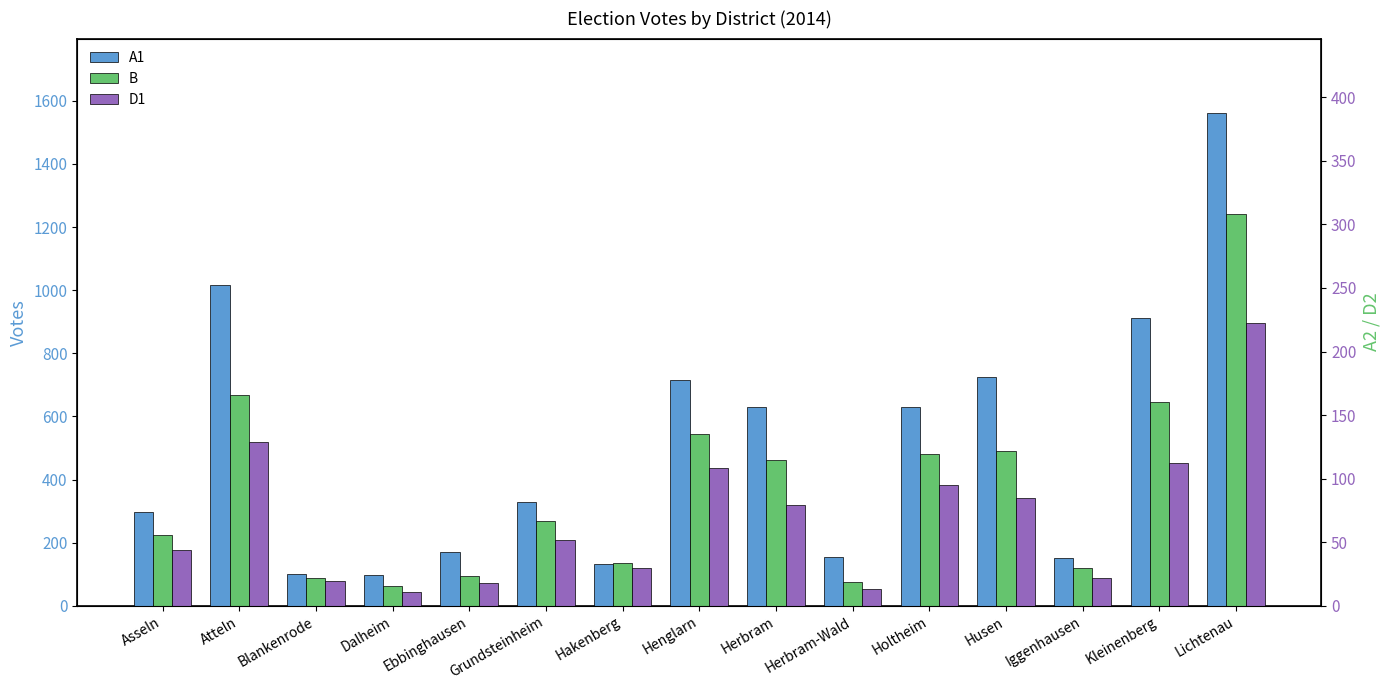

What is the total value across all series at Blankenrode?

290